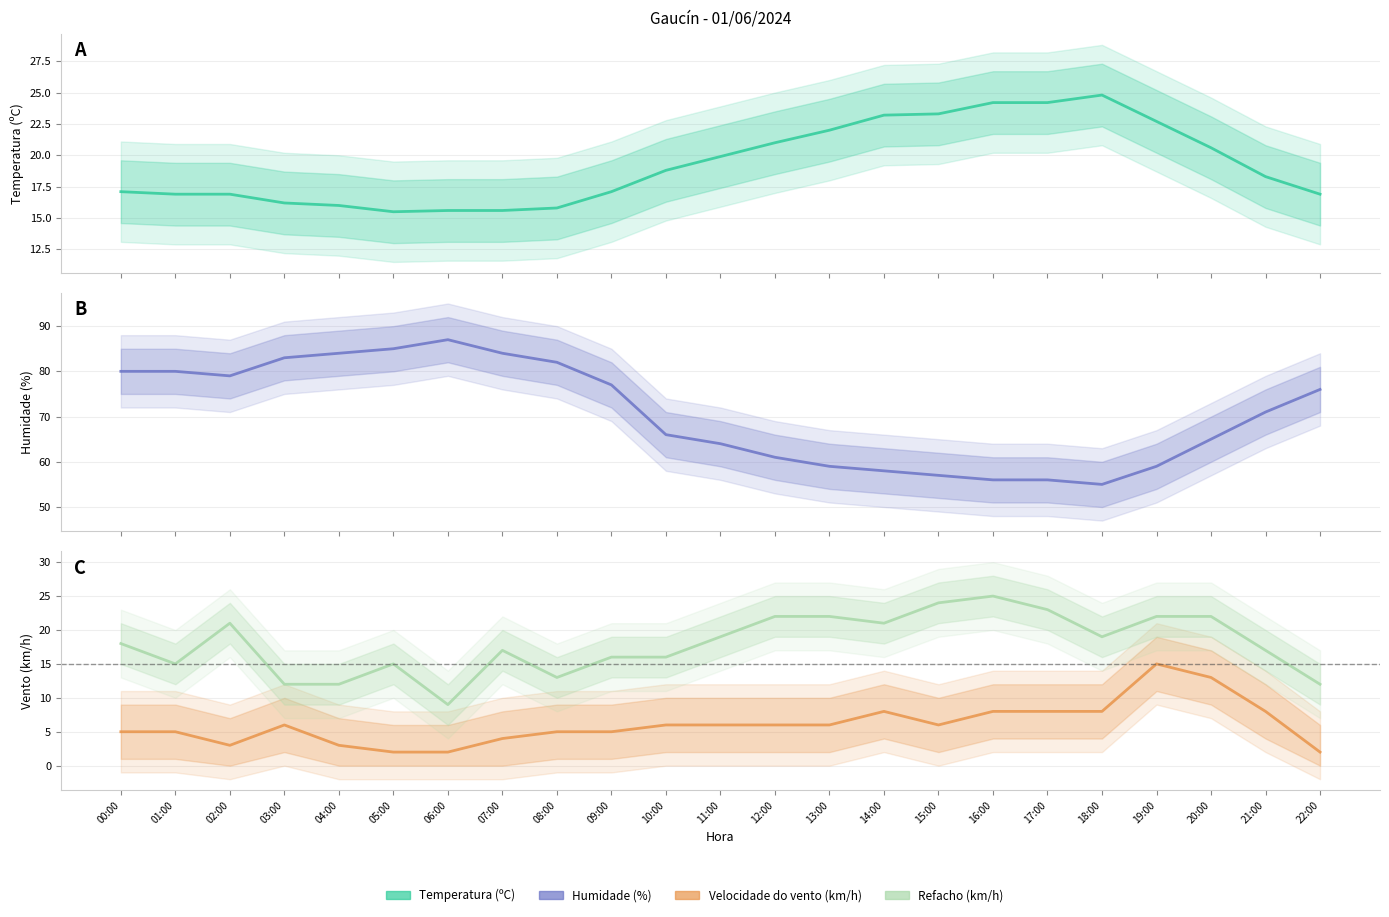

Read the Temperatura (ºC) value at 01:00.

16.9